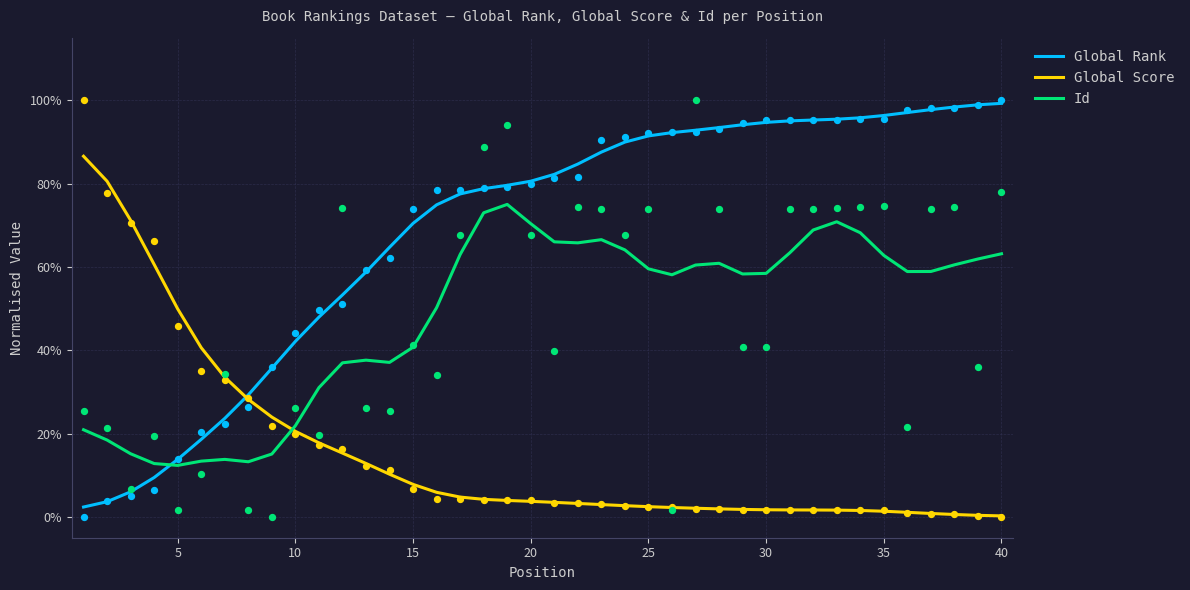

At how many categories does at least one series exceed 0?

40